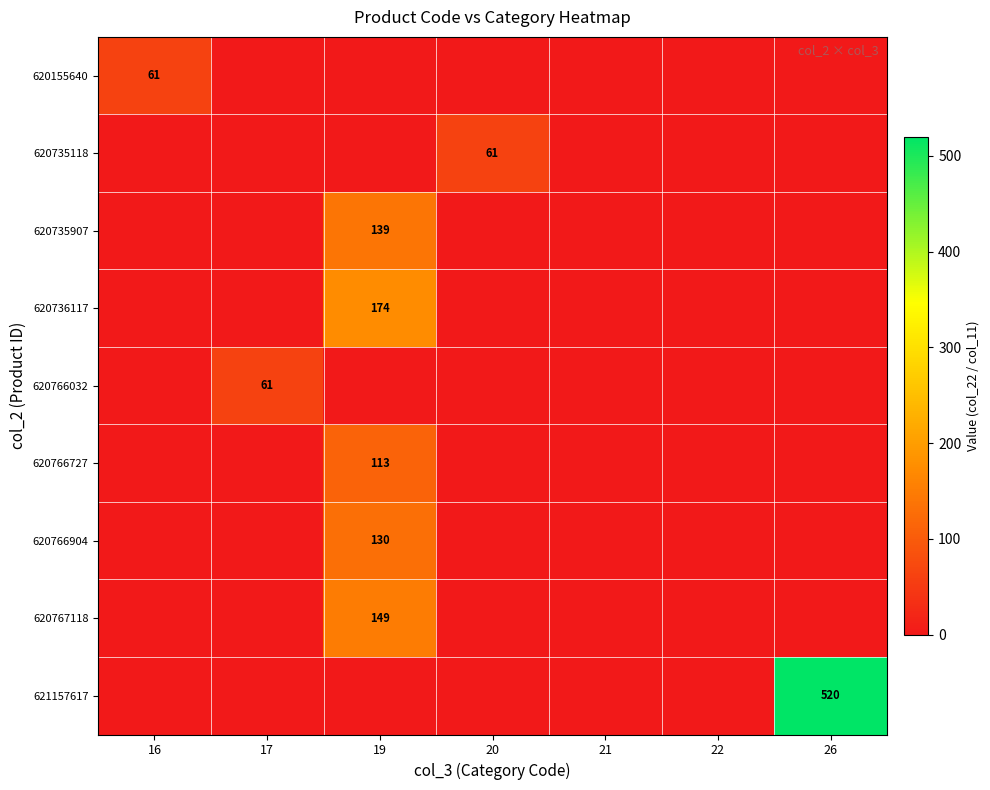

What is the spread (max minus min) of values at 16?

61